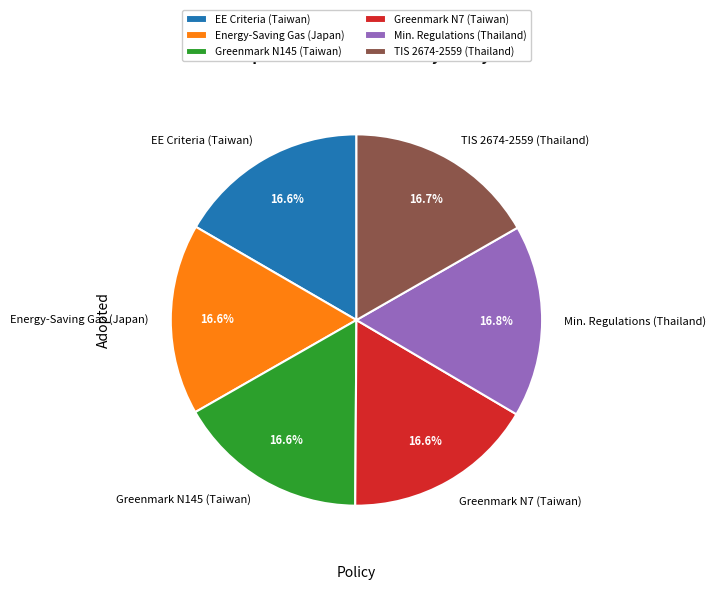

What percentage is NOT represented by Energy-Saving Gas (Japan)?

83.4%